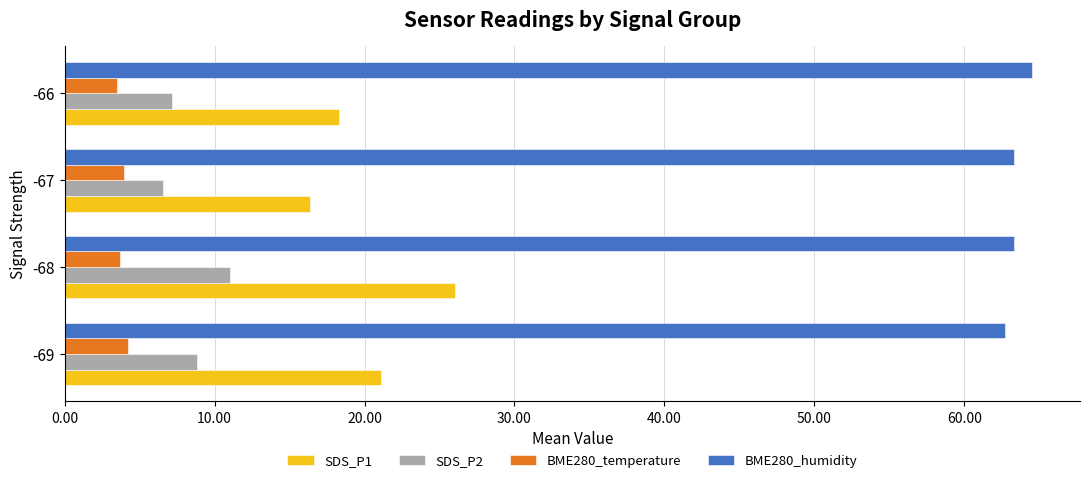

Which series changed the most between -68 and -66?

SDS_P1